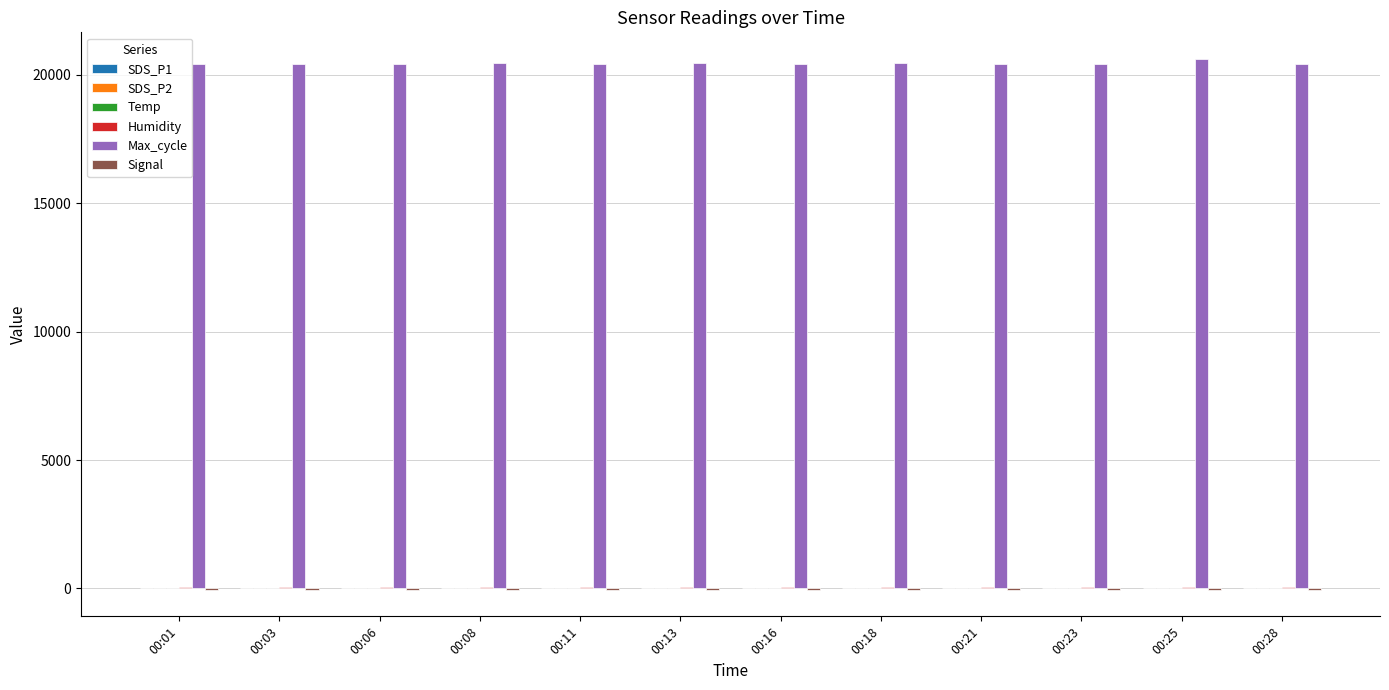

Which series has the largest total across all categories?

Max_cycle